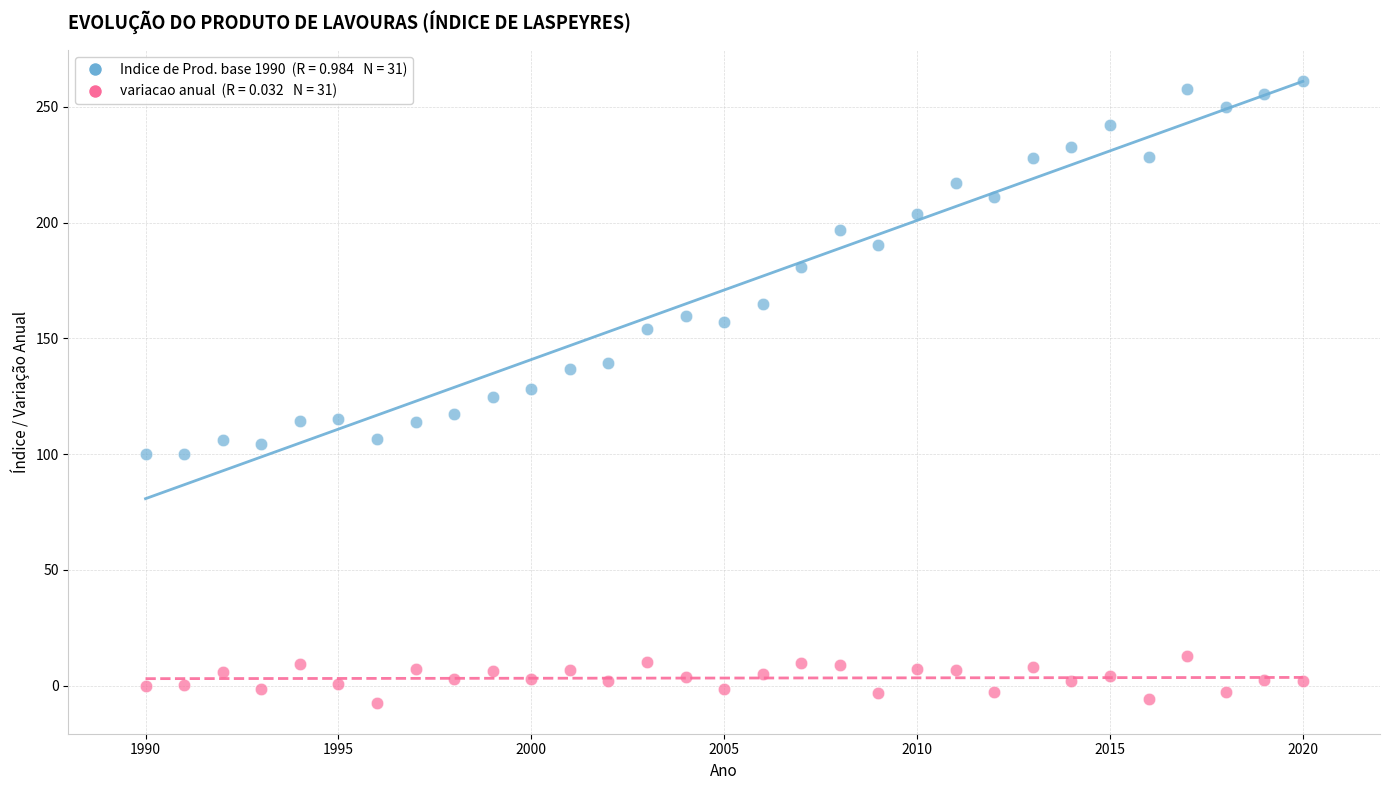

Count the number of points in this scatter plot.

62